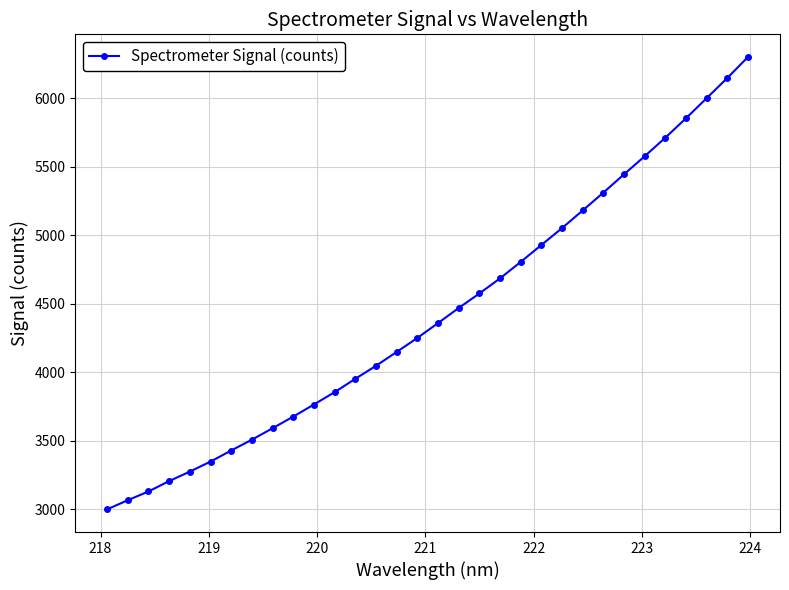

What is the maximum value shown in the chart?

6301.9